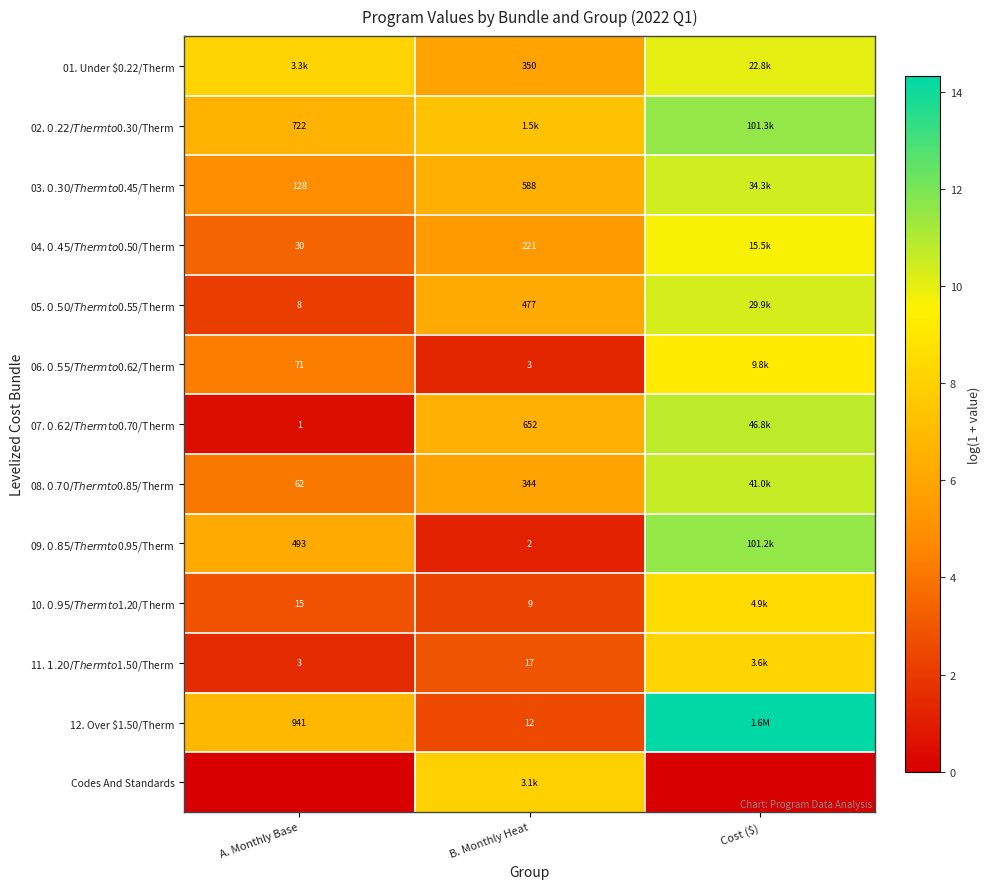

How many distinct data groups are displayed?

13